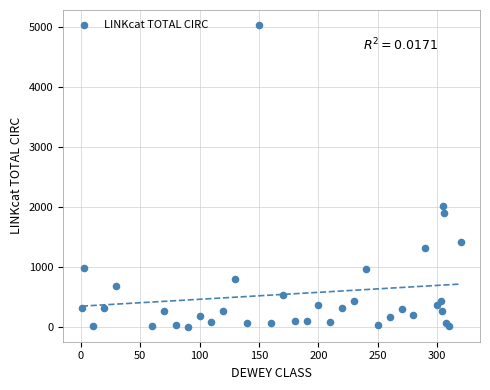

What Y value in the scatter plot is closest to 2516?

2016